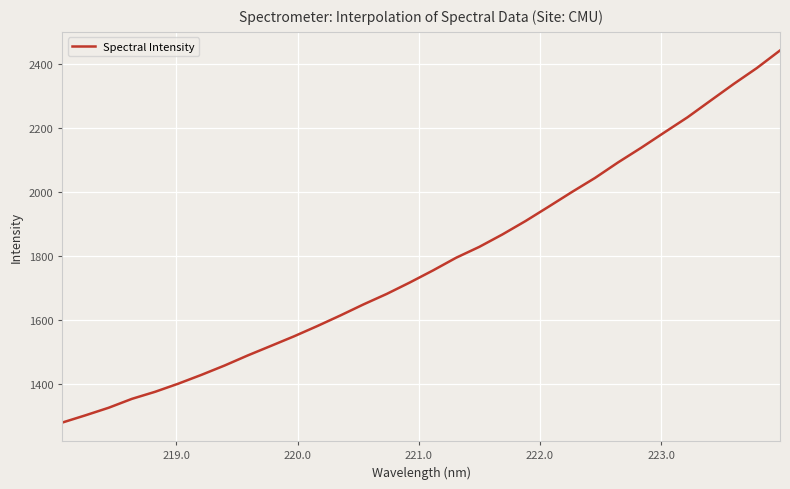

What is the difference between the maximum and minimum values?

1162.8